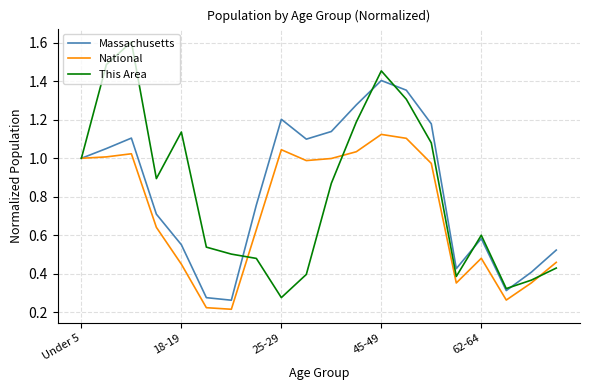

Rank the series by their maximum value, from lowest to highest.

National, Massachusetts, This Area